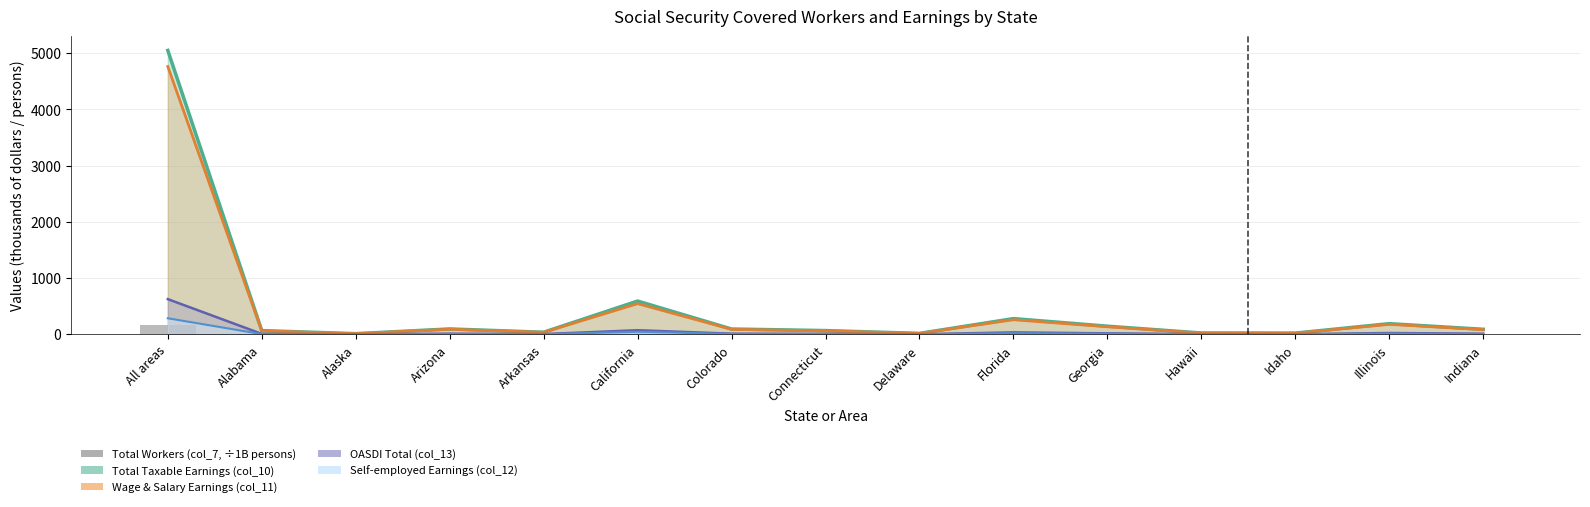

Reading left to right, transcribe all the data shown in this chart.

161.2	2.4	0.4	3.1	1.5	17.2	2.9	1.9	0.5	9.5	4.8	0.7	0.8	6.4	3.3